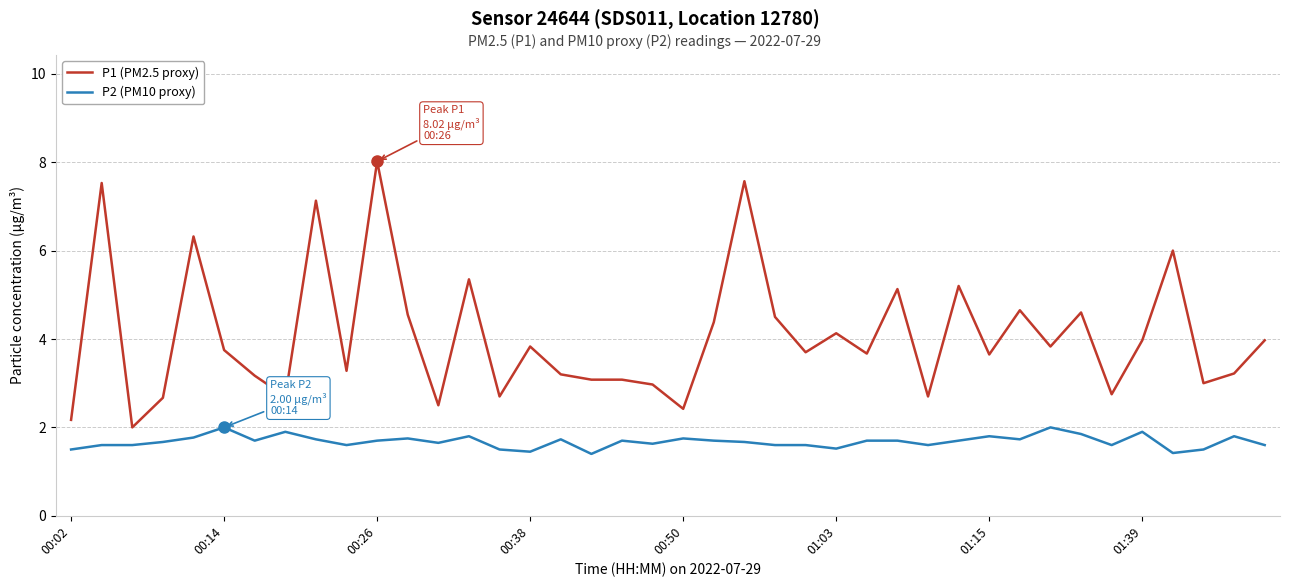

Rank the series by their average value, from lowest to highest.

P2 (PM10 proxy), P1 (PM2.5 proxy)